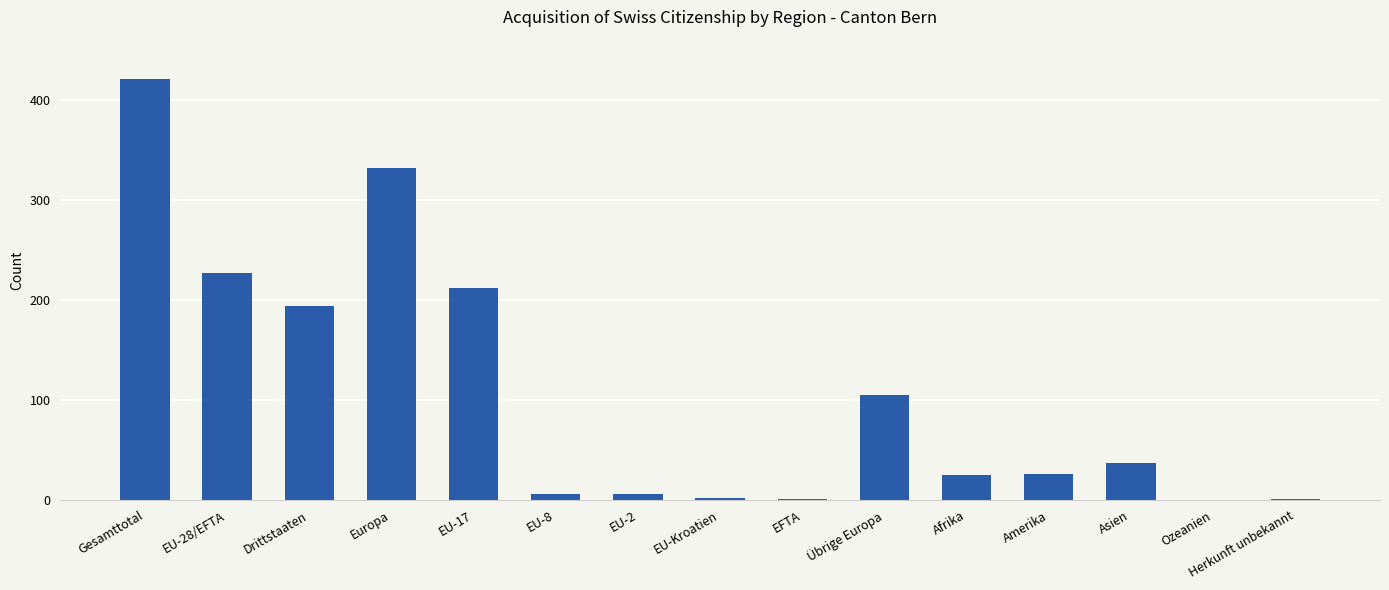

What is the maximum value shown in the chart?

421